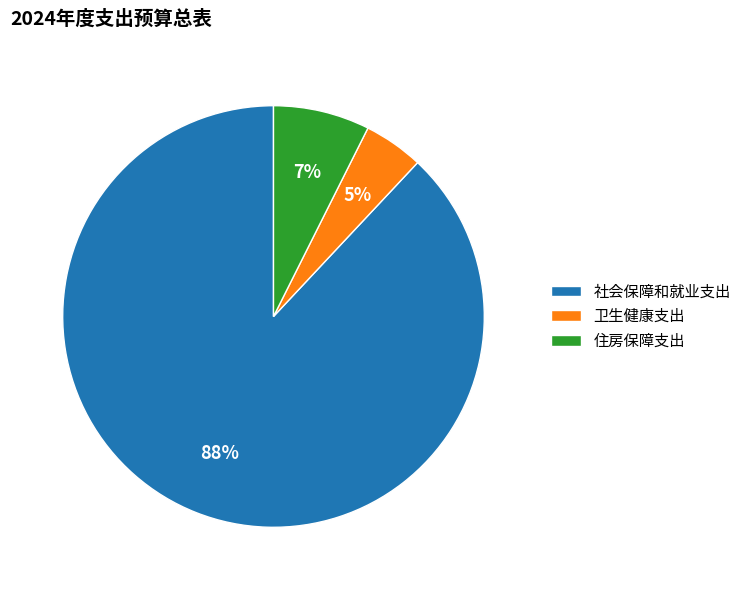

The 住房保障支出 slice represents 1% of the pie. True or false?

False